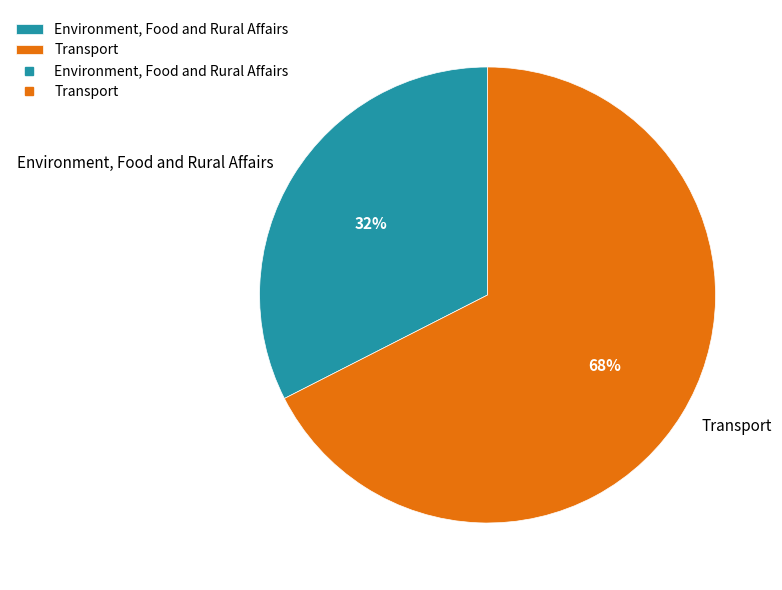

Rank the categories by value from highest to lowest.

Transport, Environment, Food and Rural Affairs